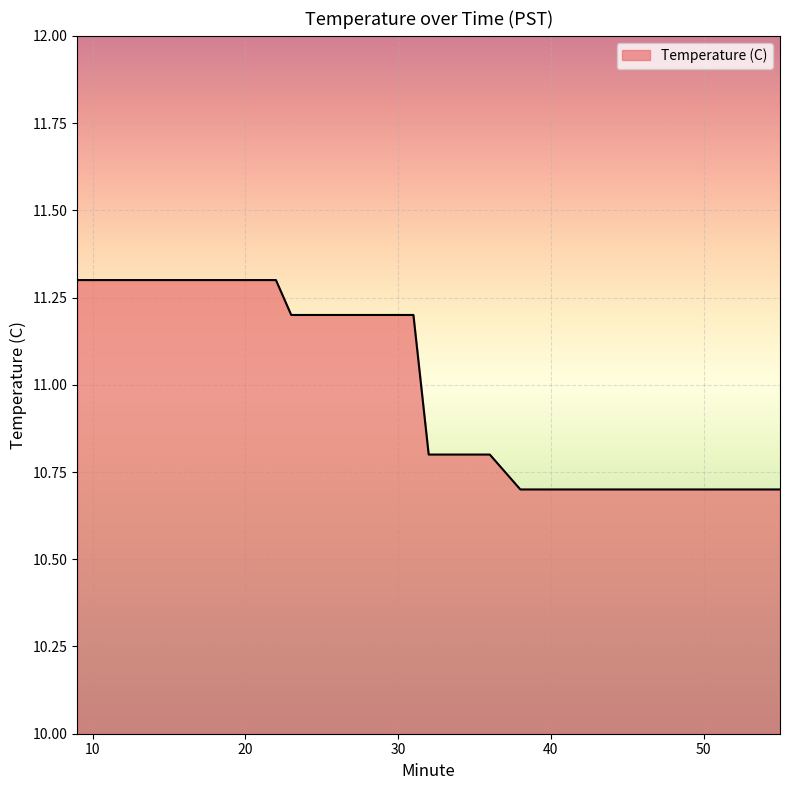

What is the greatest value displayed?

11.3